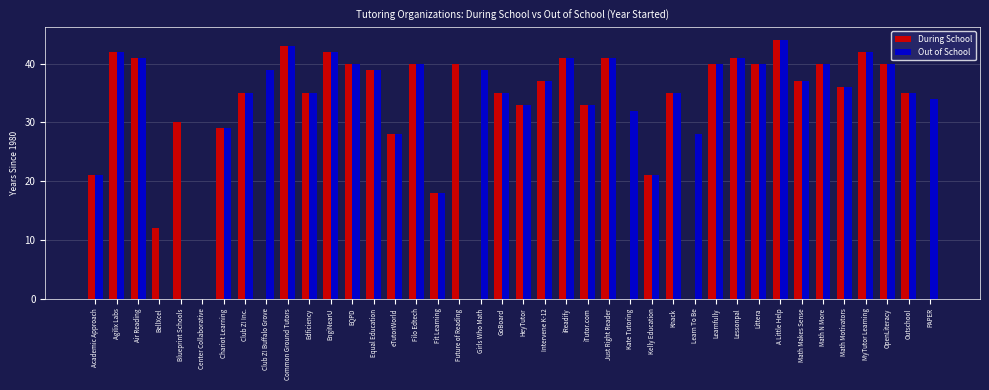

The value of Out of School at Knack is 52. True or false?

False